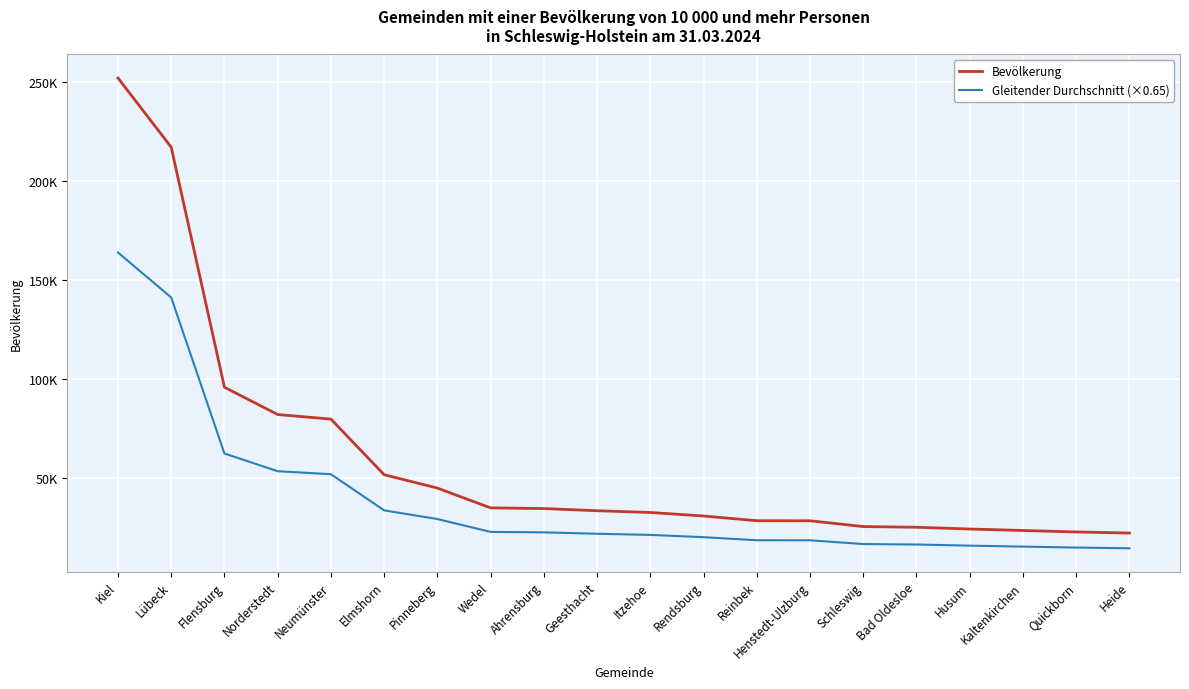

Does the chart display data point markers on the line(s)?

No